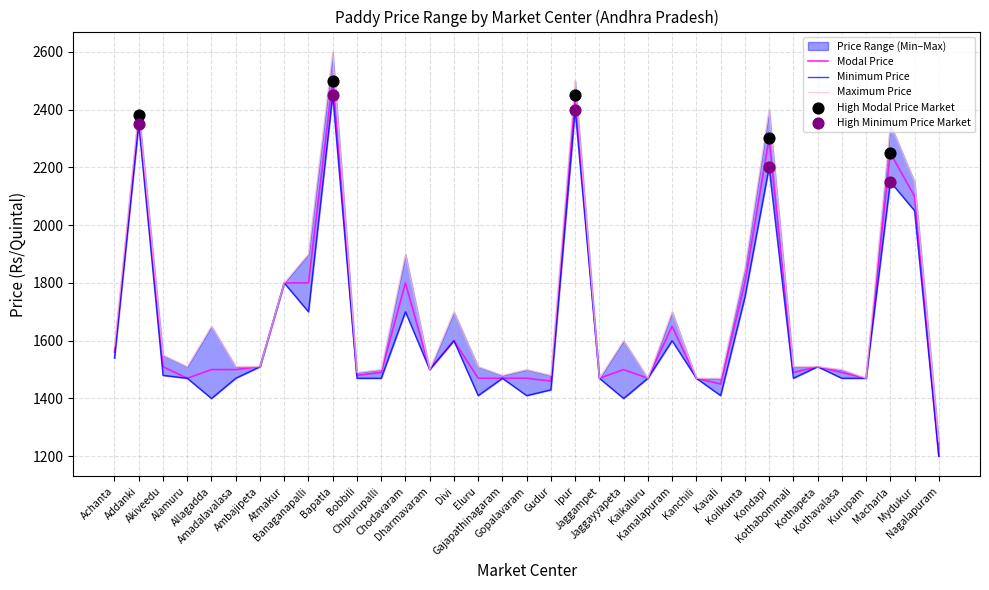

Is the value of Modal Price at Kothapeta greater than the value of Minimum Price at Allagadda?

Yes